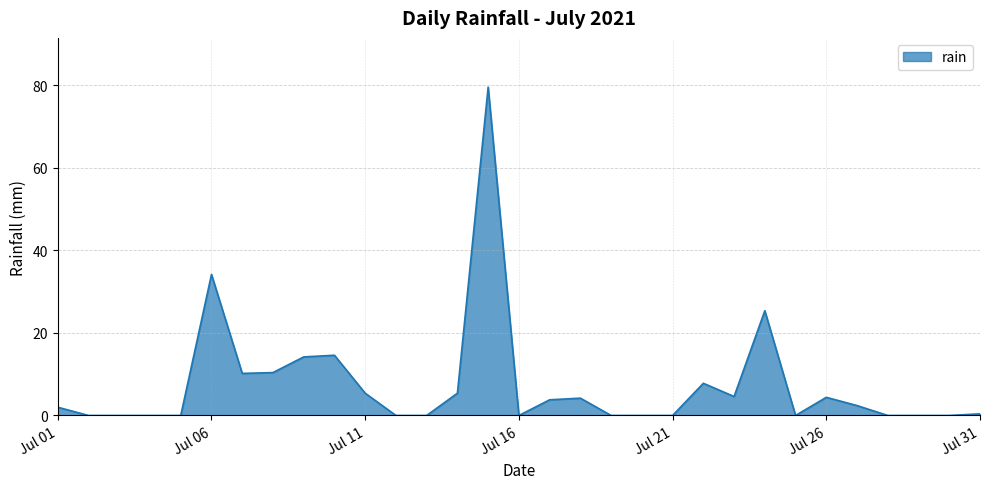

What is the average value?

7.4